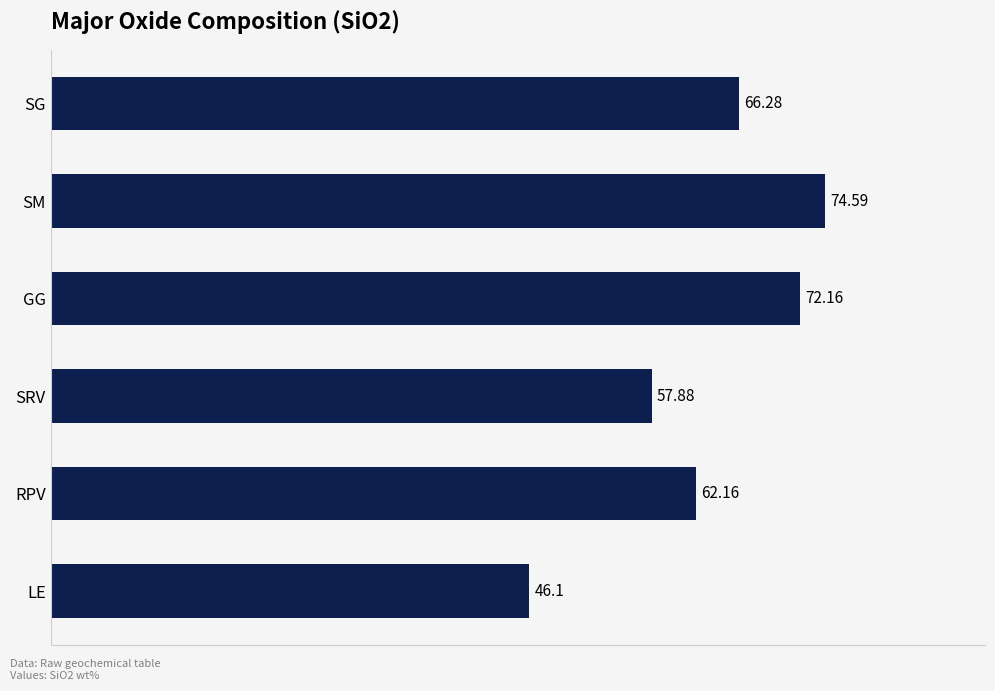

What is the greatest value displayed?

74.6